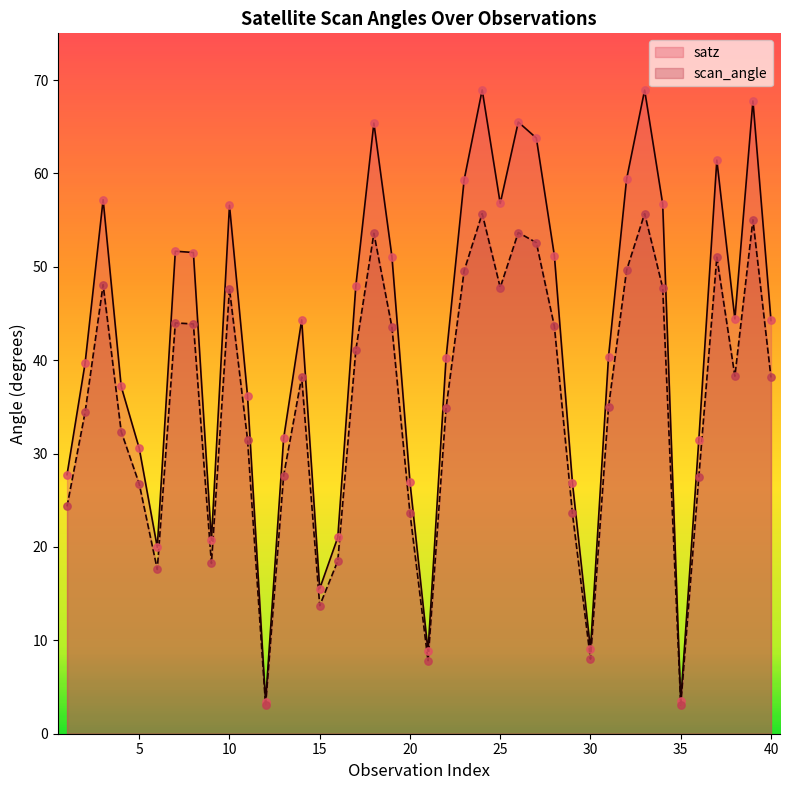

What are all the series names shown in the legend?

satz, scan_angle